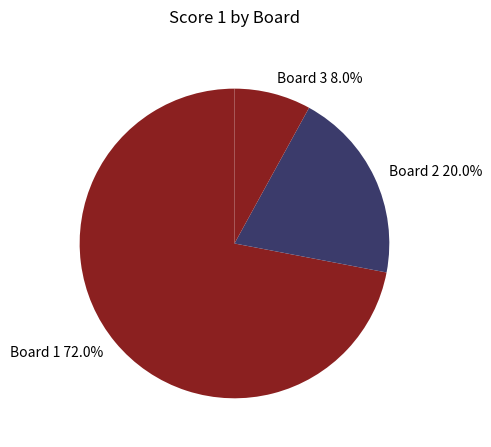

What is the majority slice?

Board 1